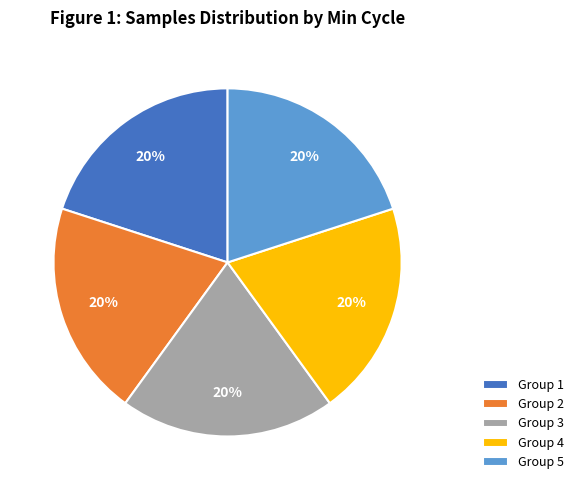

Approximately how many times larger is the value at Group 3 compared to Group 1?

1.0